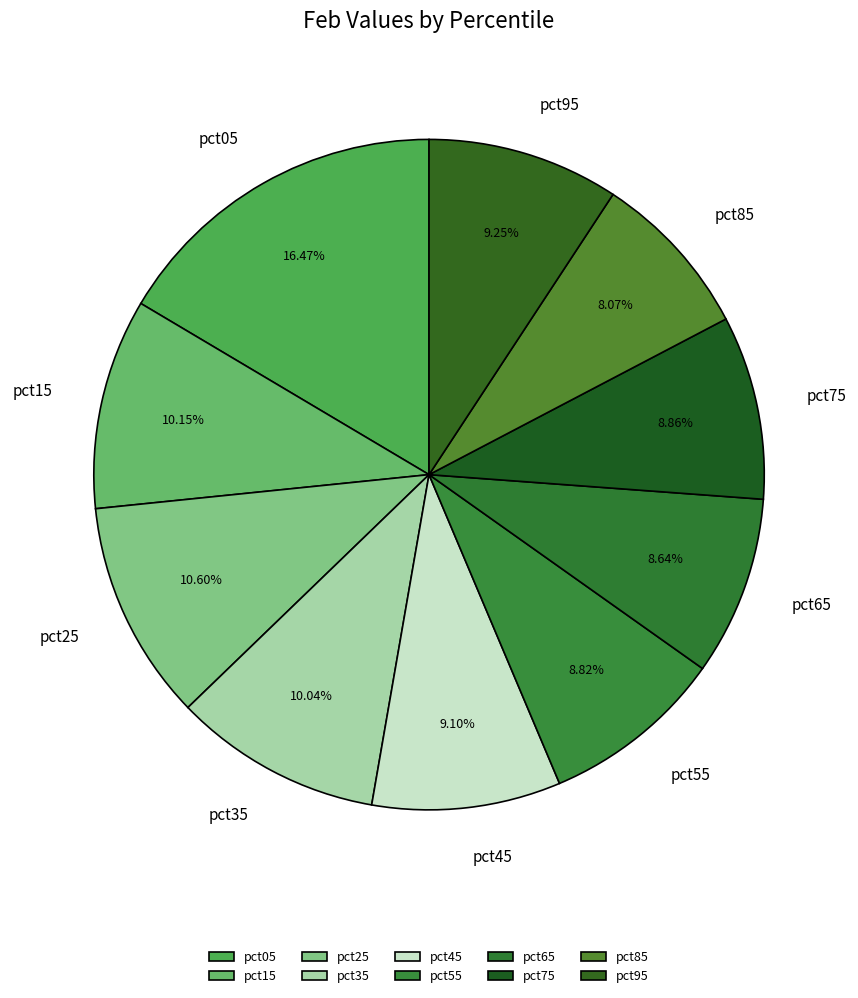

To the nearest percent, what is the average slice percentage?

10%